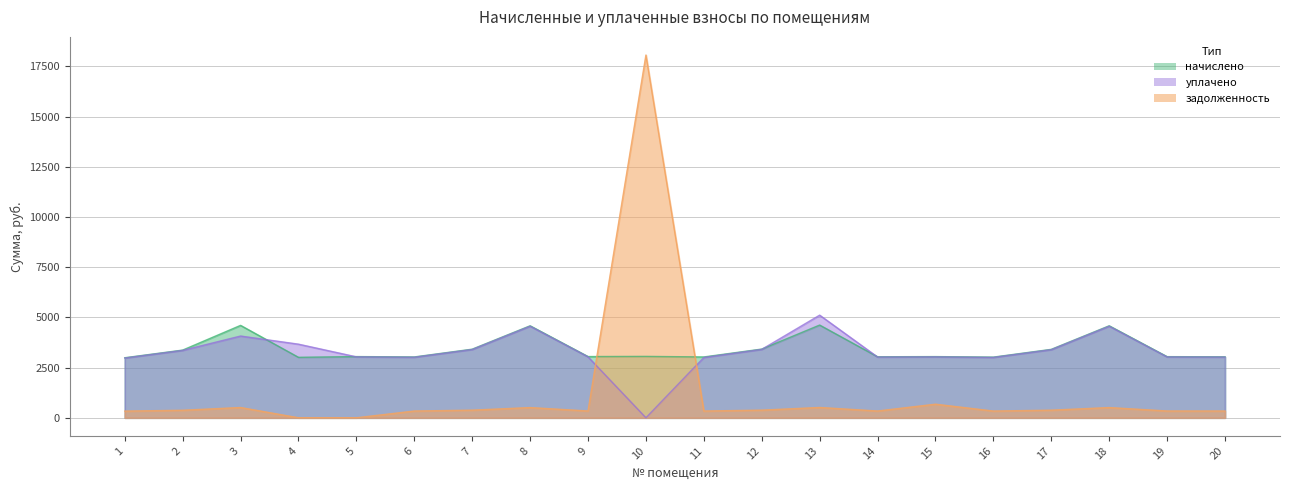

Where is уплачено nearest to the value 2555?

1